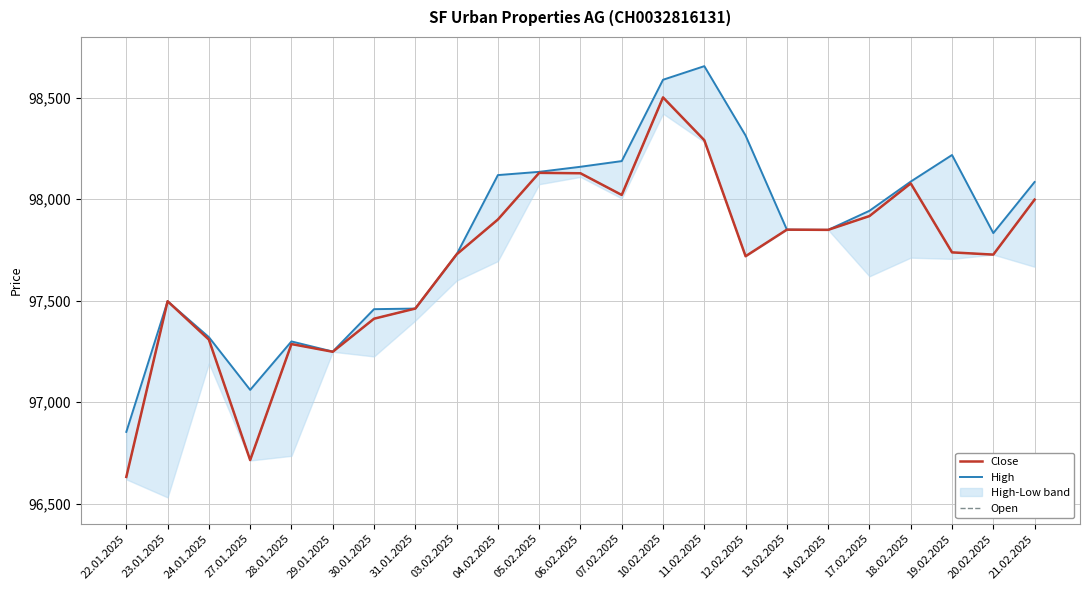

Reading left to right, transcribe all the data shown in this chart.

Close: 96631	97497	97308	96714	97286	97248	97411	97461	97728	97900	98130	98128	98021	98502	98291	97719	97850	97849	97917	98078	97738	97727	97998
High: 96853	97497	97320	97060	97299	97249	97458	97461	97728	98119	98135	98160	98188	98589	98656	98314	97850	97849	97943	98087	98218	97833	98085
Open: 96631	97497	97308	96714	97286	97248	97411	97461	97728	97900	98130	98128	98021	98502	98291	97719	97850	97849	97917	98078	97738	97727	97998